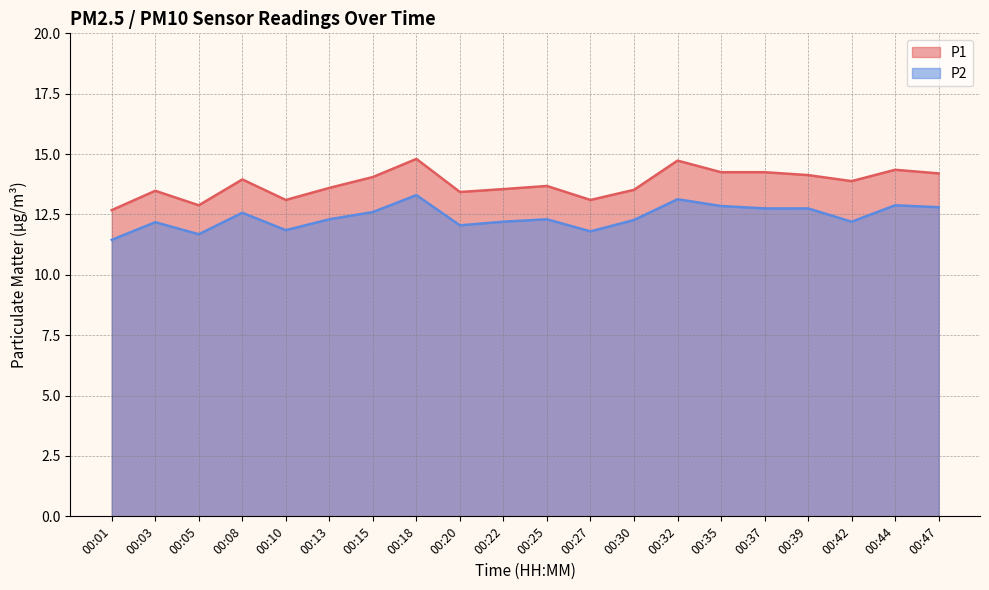

What is the maximum value shown in the chart?

14.8